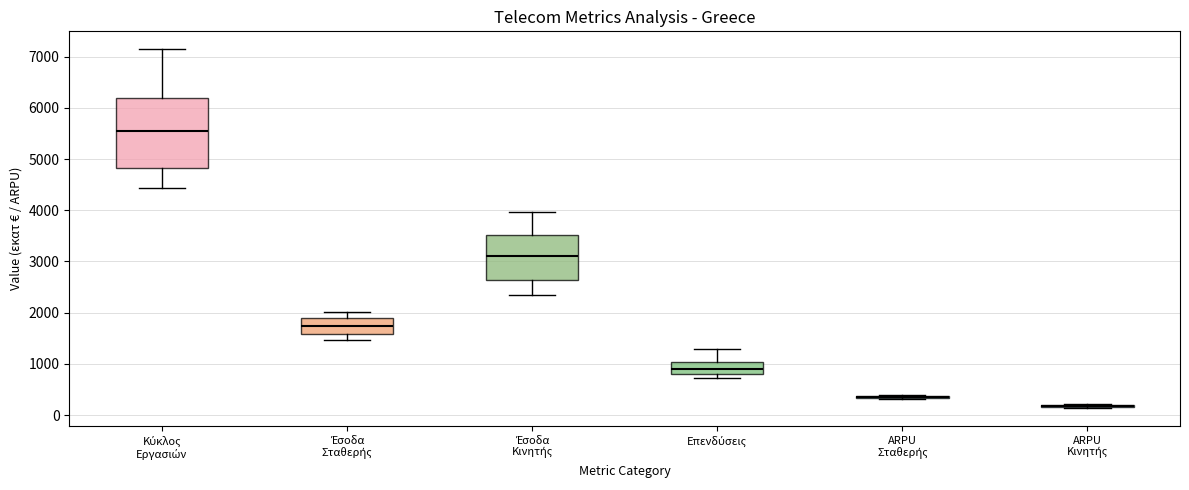

Reading left to right, read every box against the y-axis: the position of its median line, the range the box covers, and the ends of its whiskers. The values are not printed on the chart, so give them approximately, as read against the axis.

Κύκλος Εργασιών: median 5500, box 4800 to 6200, whiskers 4400 to 7100
Έσοδα Σταθερής: median 1700, box 1600 to 1900, whiskers 1500 to 2000
Έσοδα Κινητής: median 3100, box 2600 to 3500, whiskers 2300 to 4000
Επενδύσεις: median 900, box 800 to 1000, whiskers 700 to 1300
ARPU Σταθερής: box collapsed to a line at 300, whiskers 300 to 400
ARPU Κινητής: box collapsed to a line at 200, whiskers 100 to 200